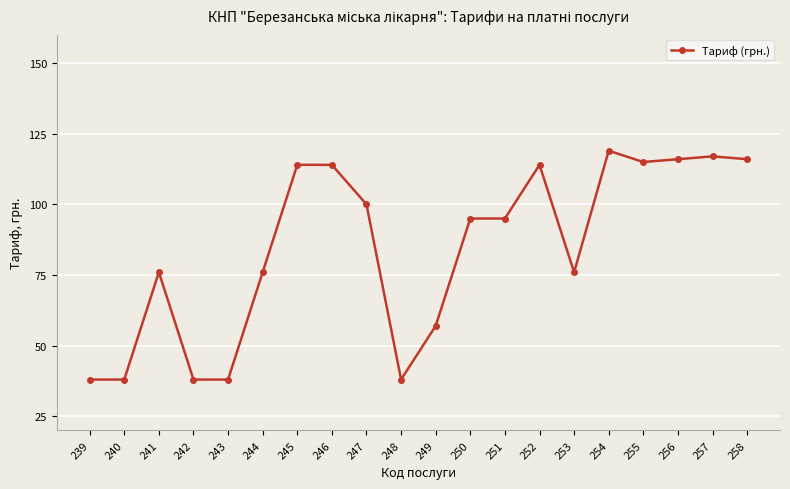

Reading left to right, extract all data points from this chart.

239=38	240=38	241=76	242=38	243=38	244=76	245=114	246=114	247=100	248=38	249=57	250=95	251=95	252=114	253=76	254=119	255=115	256=116	257=117	258=116